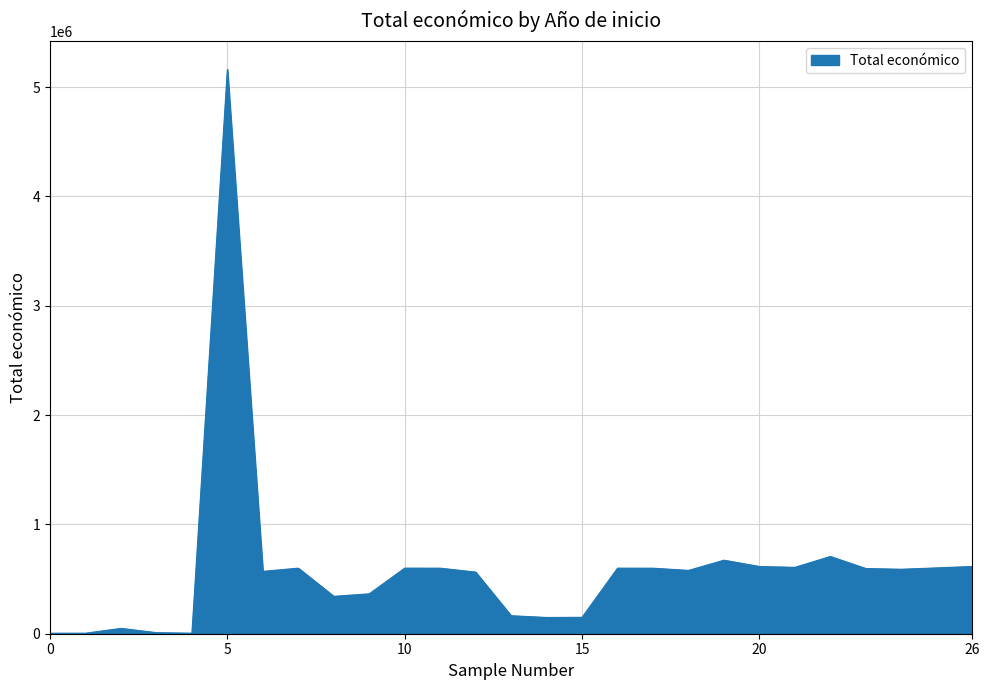

What is the difference between the maximum and minimum values?

5158785